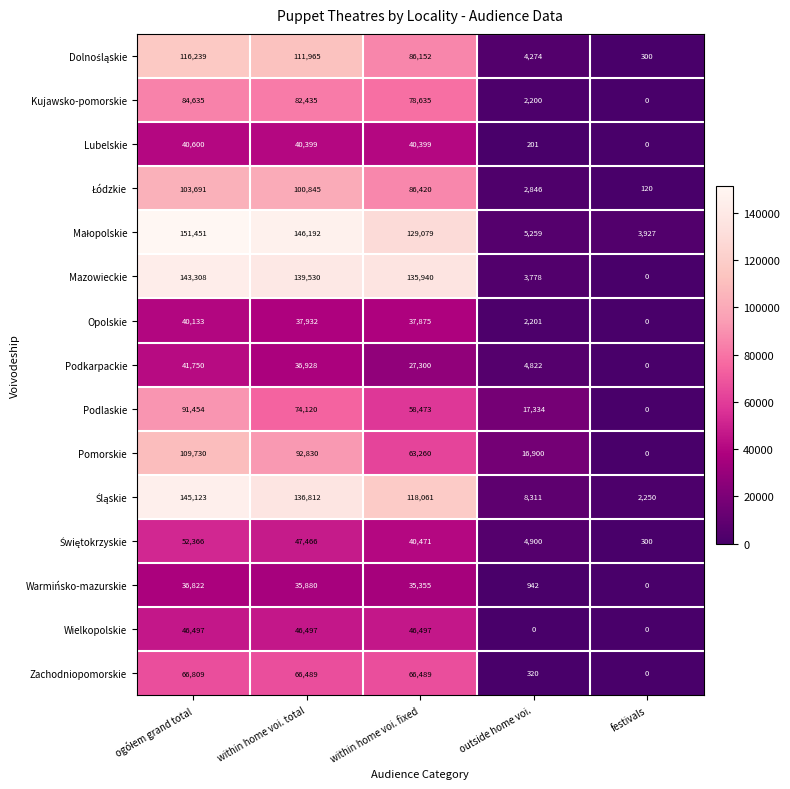

What is the difference between the maximum and minimum values in the Kujawsko-pomorskie series?

84635